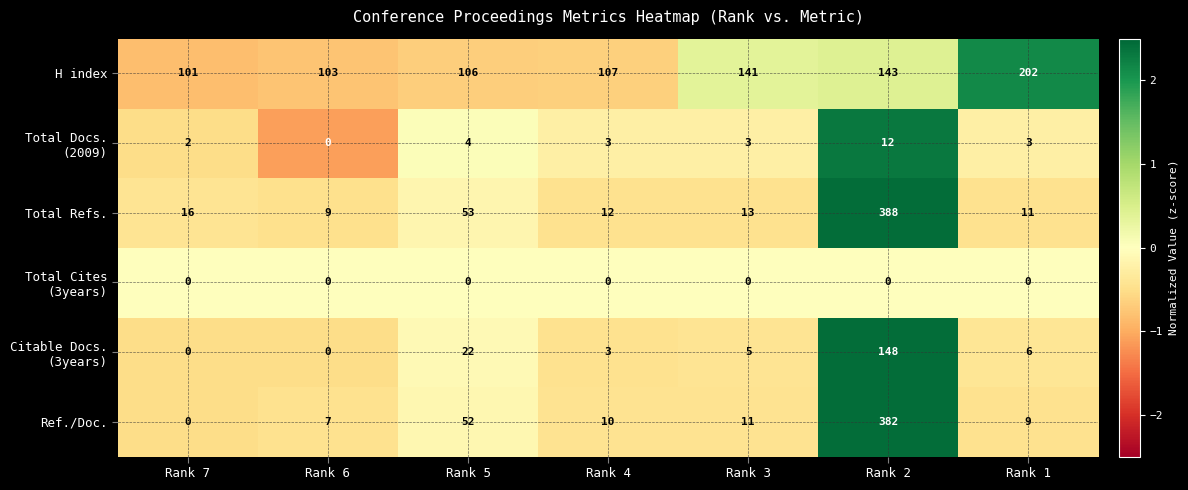

List the labels in order of Total Refs. value, smallest first.

Rank 6, Rank 1, Rank 4, Rank 3, Rank 7, Rank 5, Rank 2